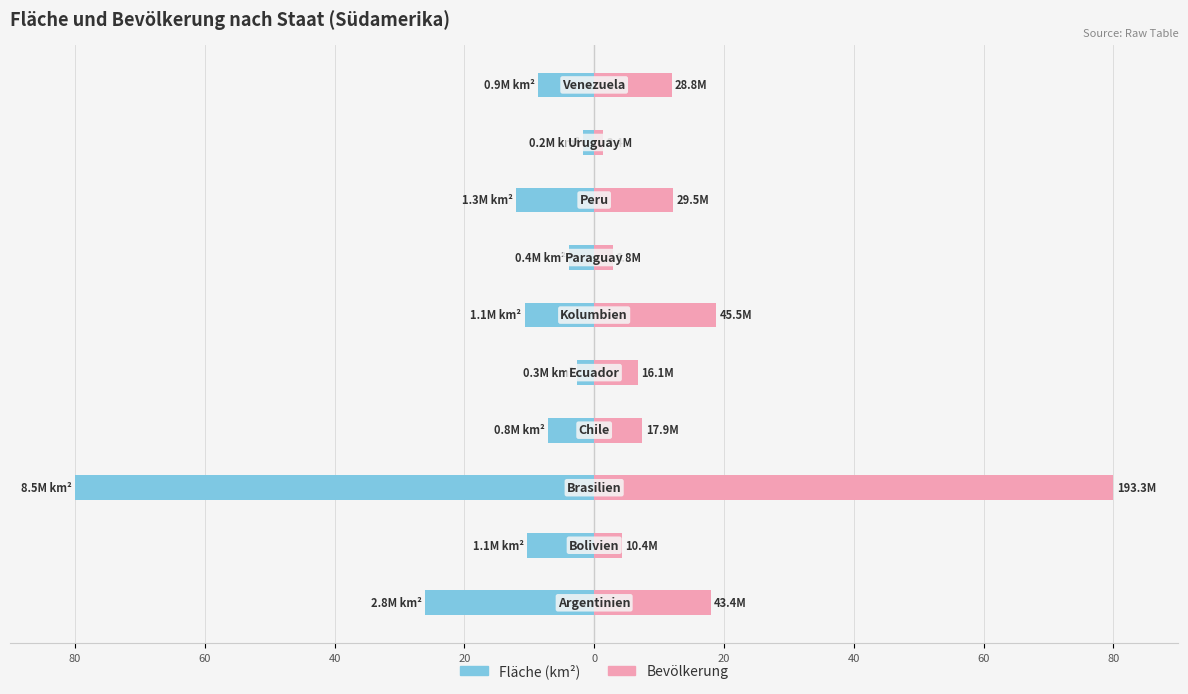

What is the average value of the Bevölkerung series?

16.4